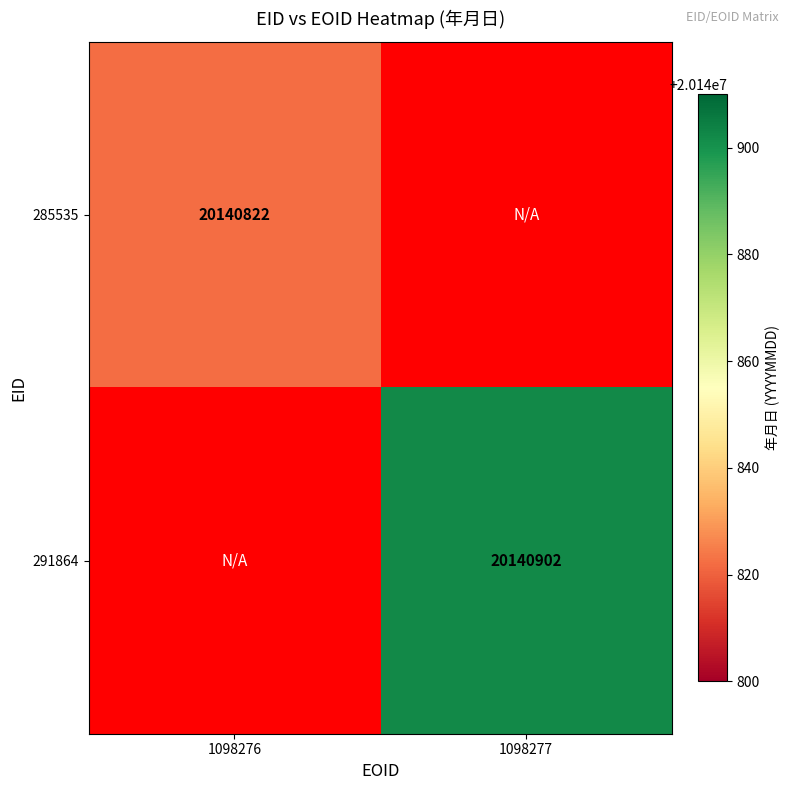

Which label corresponds to the largest value in the chart?

1098277